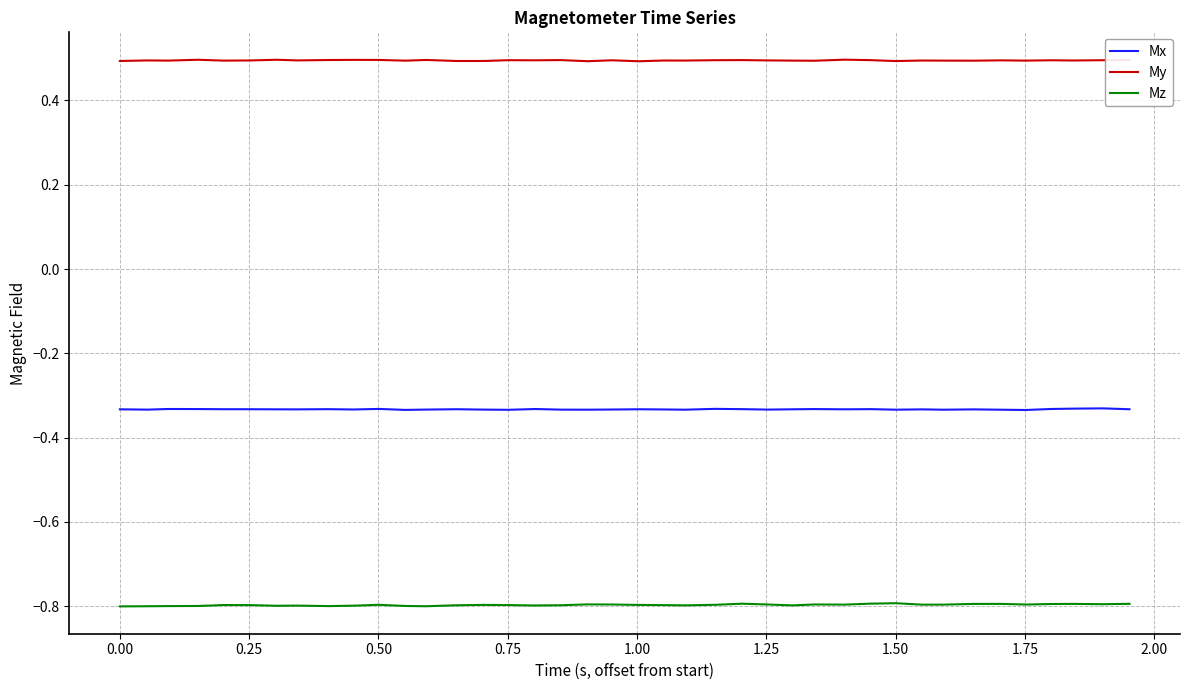

Which series has the widest spread of values?

Mz